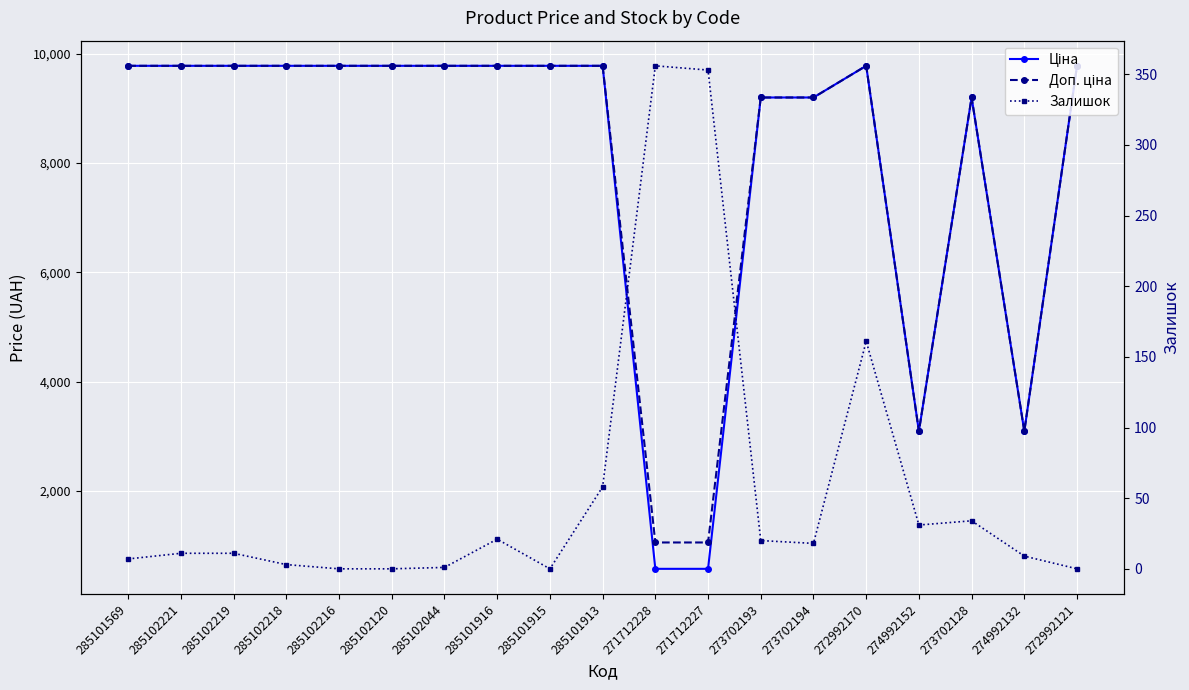

Where does the Залишок series first go above 11?

285101916